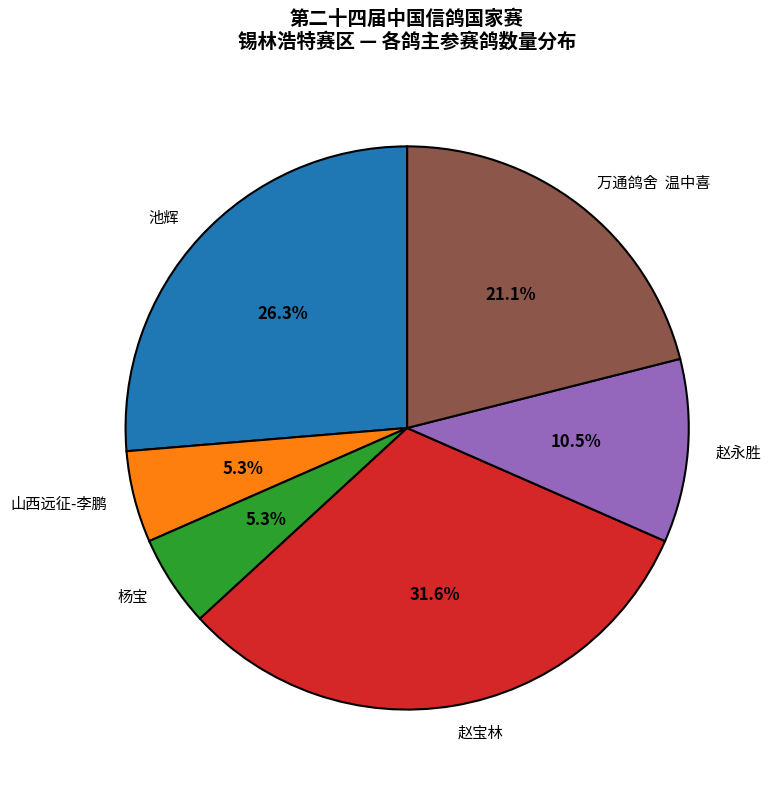

What portion of the pie excludes 山西远征-李鹏?

94.7%